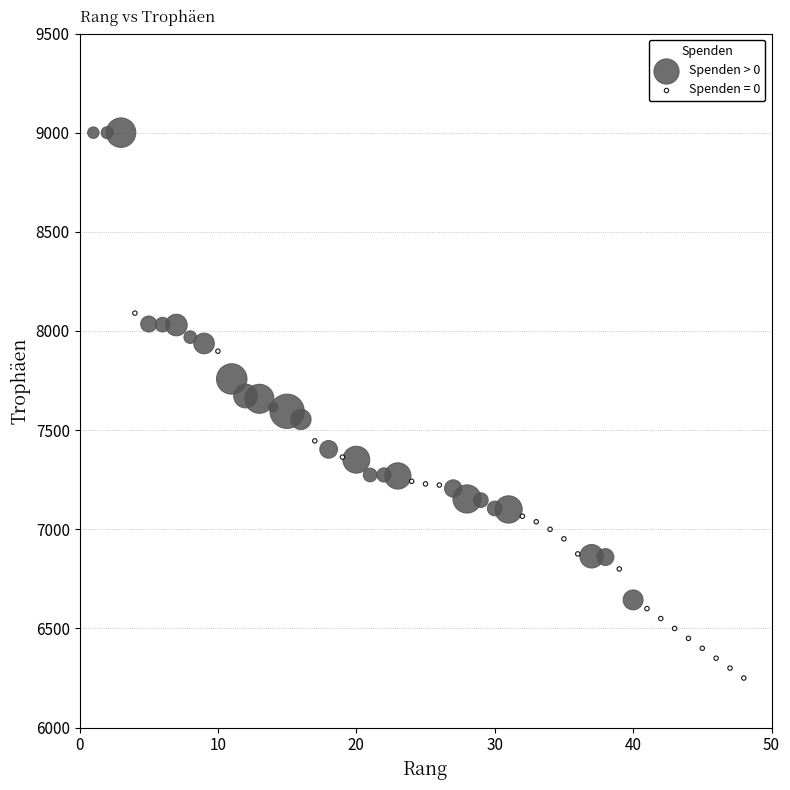

Which series has the widest spread of Y values?

Spenden > 0